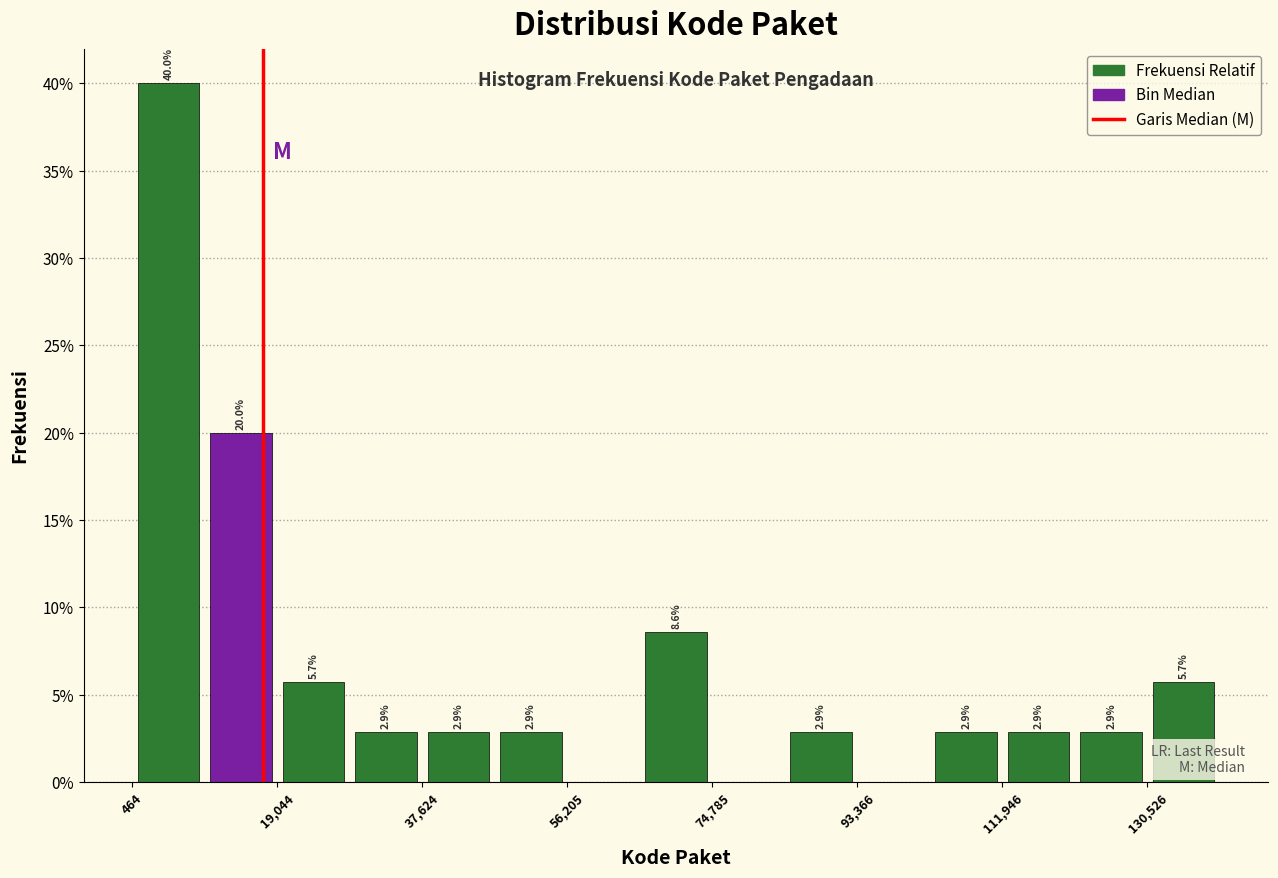

Over which range of the x-axis is the bar tallest?

0 to 10000